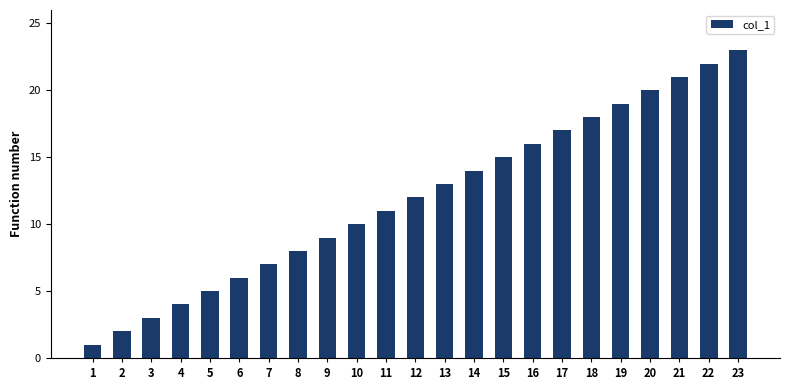

What is the sum of the values at 7 and 3?

10